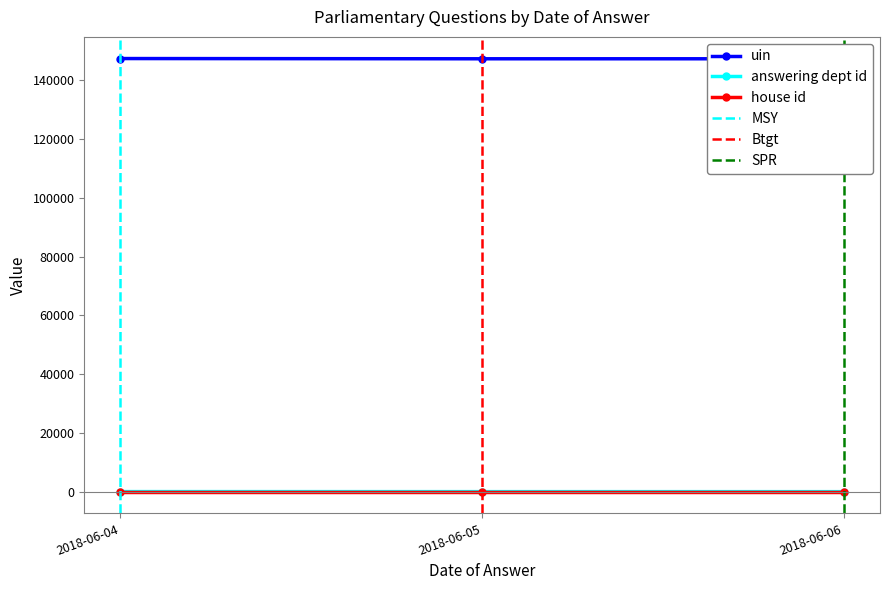

What is the average value of the uin series?

147414.4